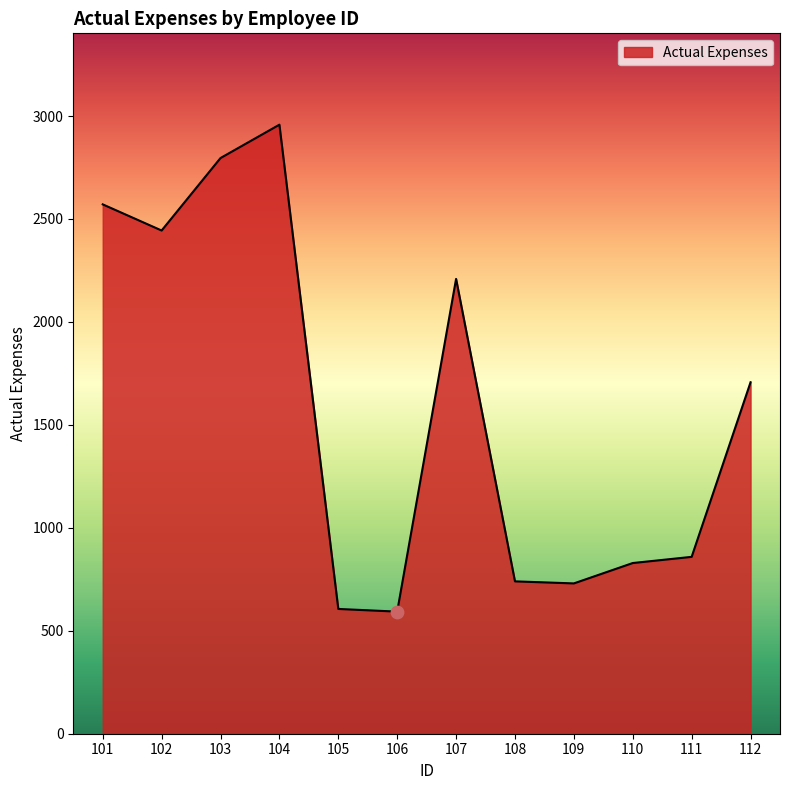

Approximately how many times larger is the value at 110 compared to 106?

1.4